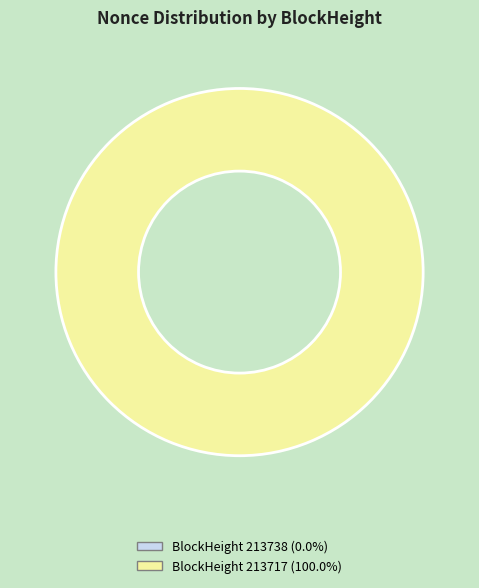

Does any single category account for the majority?

Yes